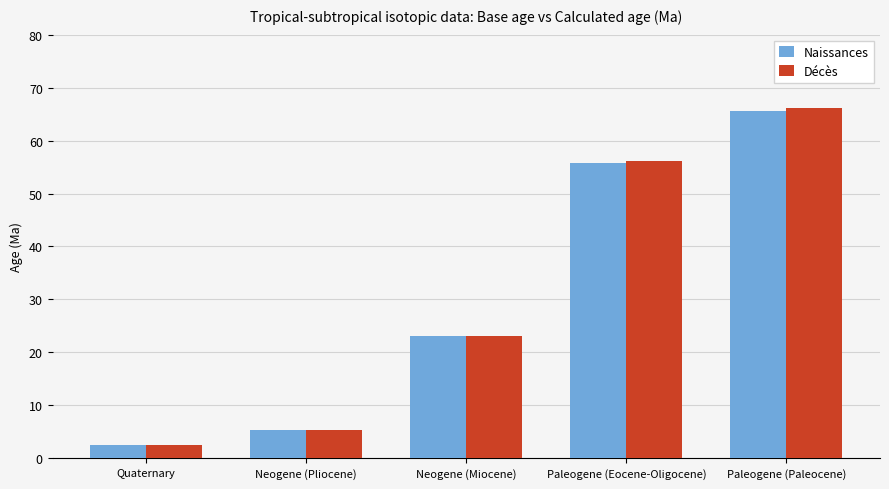

The value of Décès at Paleogene (Eocene-Oligocene) is 75.0. True or false?

False